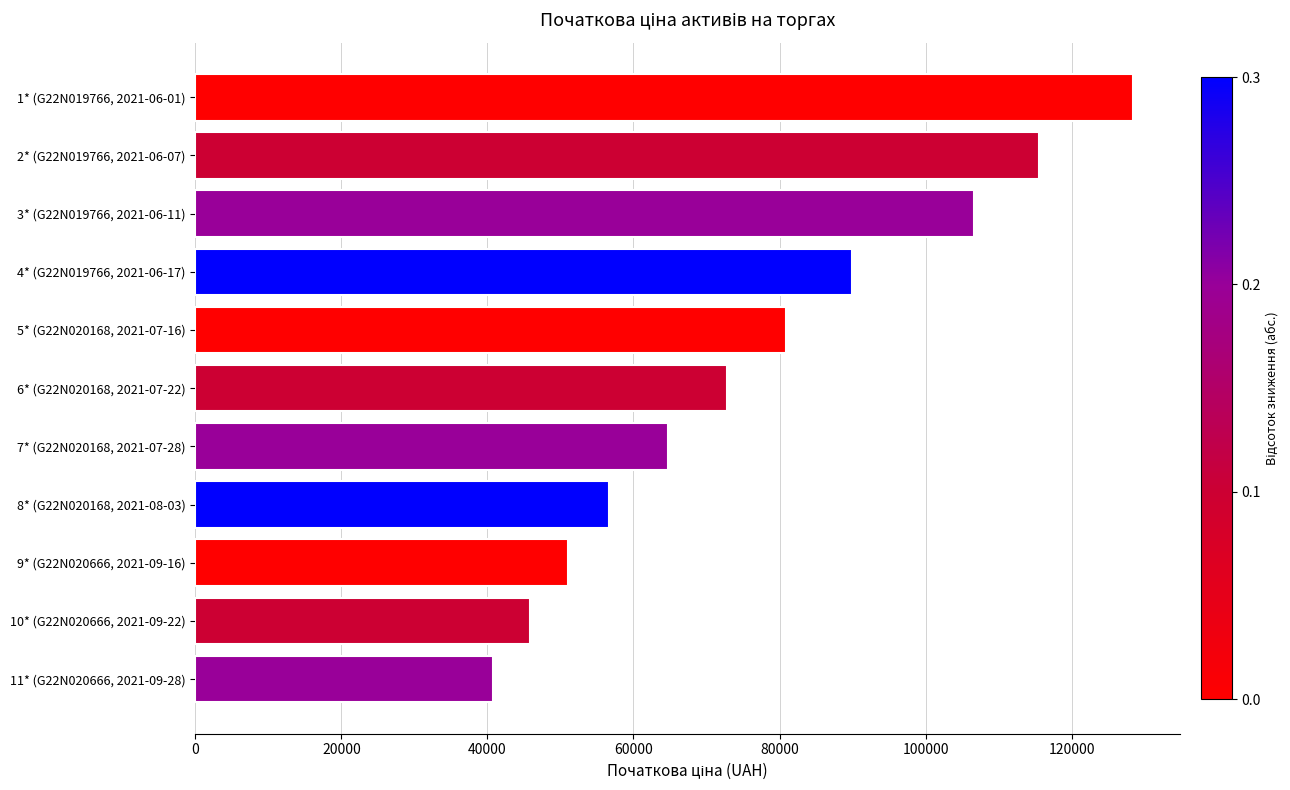

Rank the categories by value from lowest to highest.

11* (G22N020666, 2021-09-28), 10* (G22N020666, 2021-09-22), 9* (G22N020666, 2021-09-16), 8* (G22N020168, 2021-08-03), 7* (G22N020168, 2021-07-28), 6* (G22N020168, 2021-07-22), 5* (G22N020168, 2021-07-16), 4* (G22N019766, 2021-06-17), 3* (G22N019766, 2021-06-11), 2* (G22N019766, 2021-06-07), 1* (G22N019766, 2021-06-01)